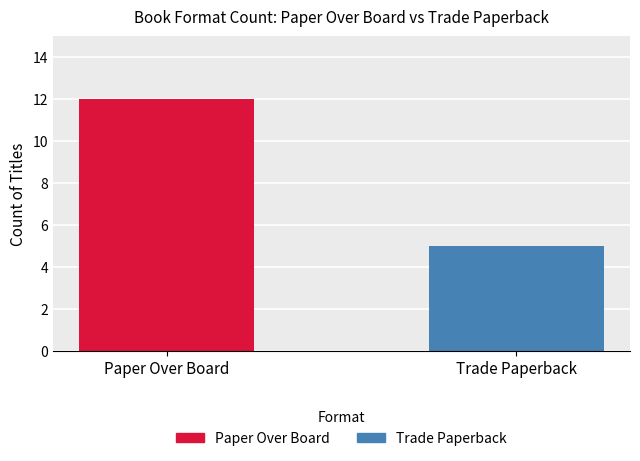

Rank the series by their average value, from lowest to highest.

Trade Paperback, Paper Over Board